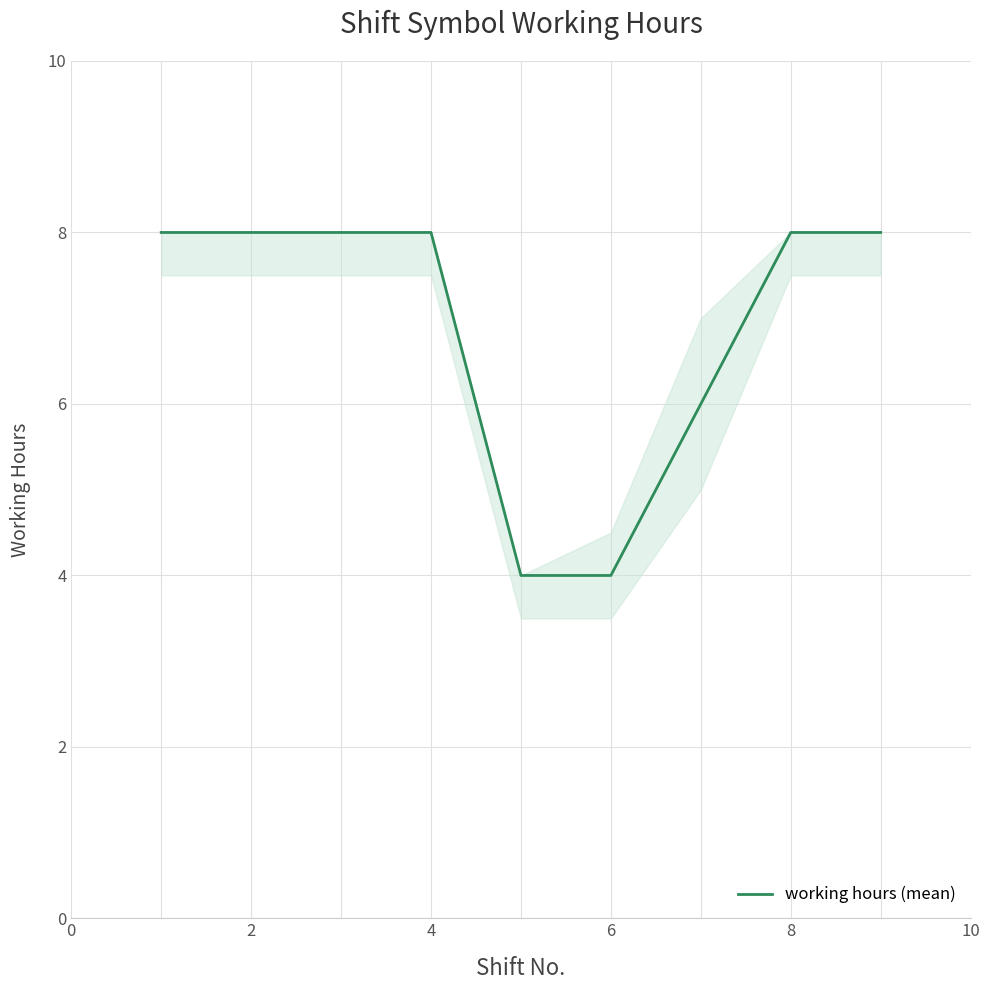

What is the greatest value displayed?

8.0